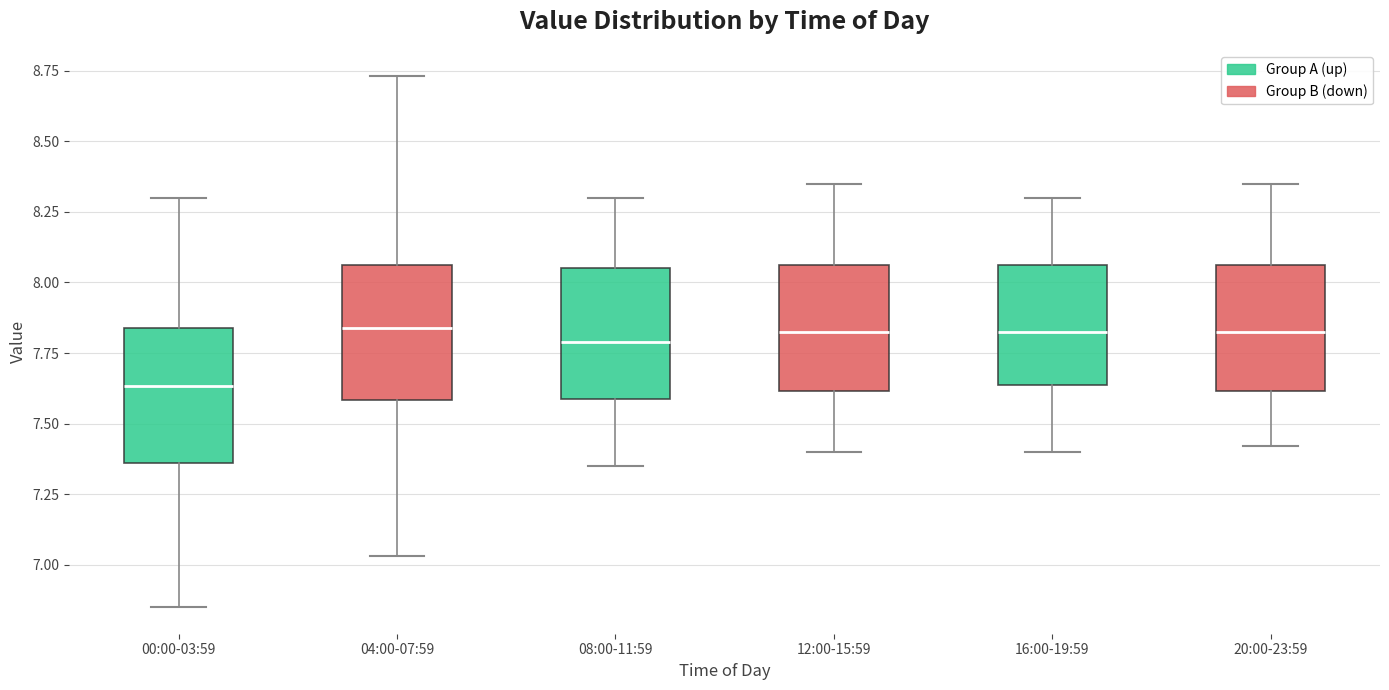

Reading left to right, read every box against the y-axis: the position of its median line, the range the box covers, and the ends of its whiskers. The values are not printed on the chart, so give them approximately, as read against the axis.

00:00-03:59: median 7.65, box 7.35 to 7.85, whiskers 6.85 to 8.30
04:00-07:59: median 7.85, box 7.60 to 8.05, whiskers 7.05 to 8.75
08:00-11:59: median 7.80, box 7.60 to 8.05, whiskers 7.35 to 8.30
12:00-15:59: median 7.85, box 7.60 to 8.05, whiskers 7.40 to 8.35
16:00-19:59: median 7.85, box 7.65 to 8.05, whiskers 7.40 to 8.30
20:00-23:59: median 7.85, box 7.60 to 8.05, whiskers 7.40 to 8.35